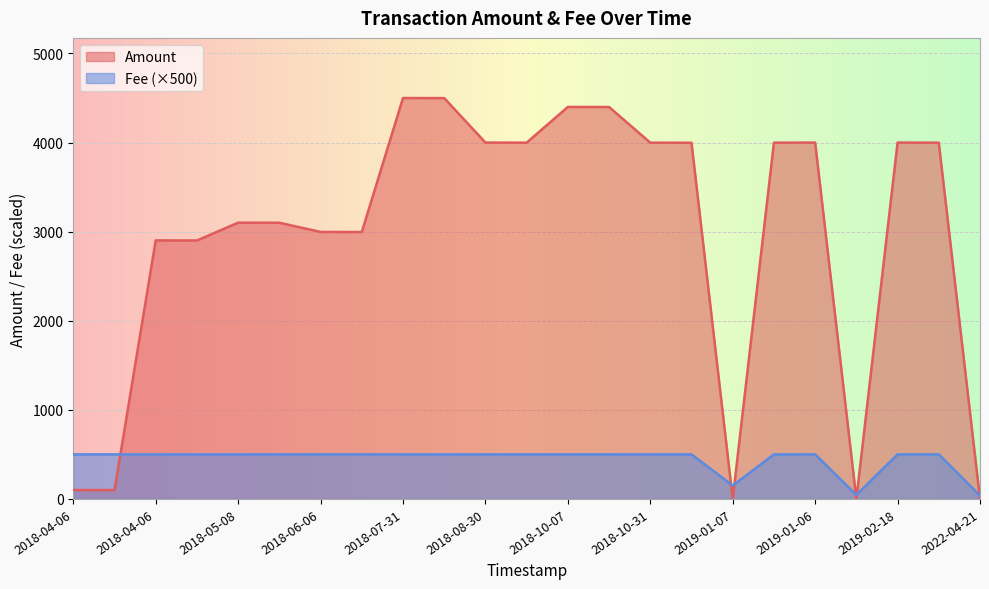

At how many categories does at least one series exceed 3145?

12